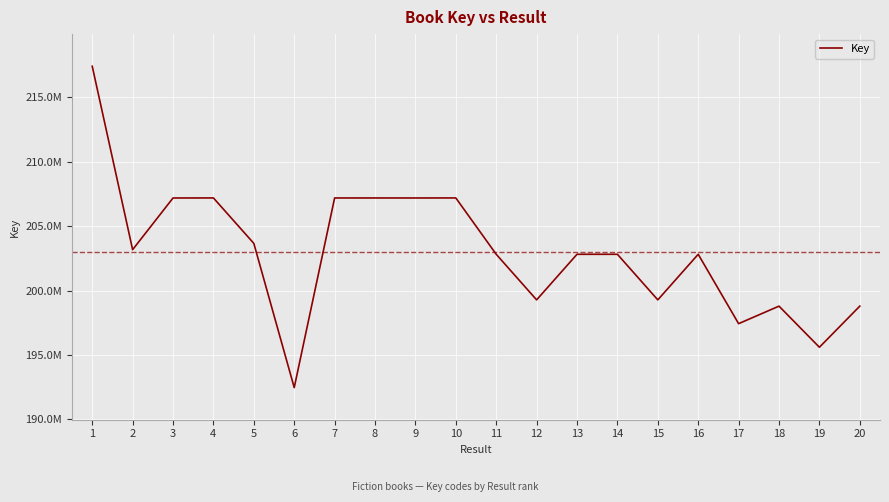

Is this an area chart (filled region under the line)?

No